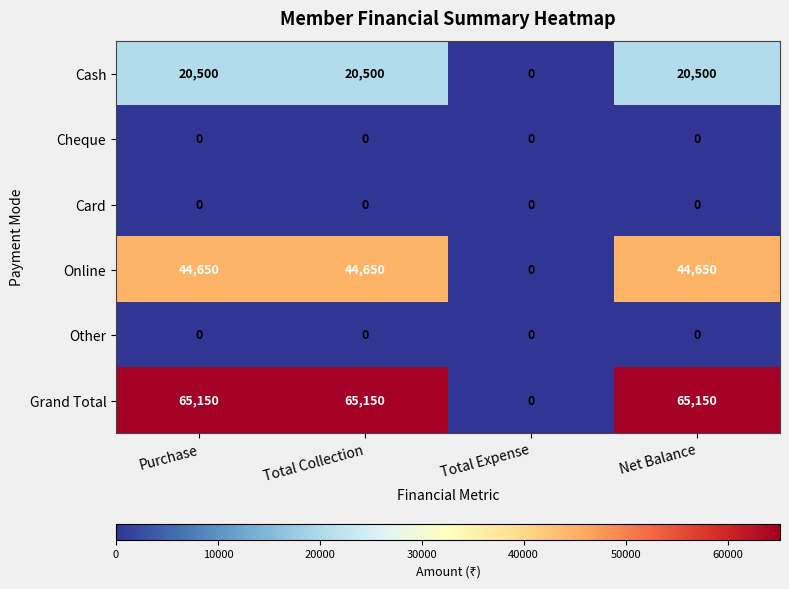

Reading left to right, list all the values displayed in this chart.

Cash: Purchase=20500	Total Collection=20500	Total Expense=0	Net Balance=20500
Cheque: Purchase=0	Total Collection=0	Total Expense=0	Net Balance=0
Card: Purchase=0	Total Collection=0	Total Expense=0	Net Balance=0
Online: Purchase=44650	Total Collection=44650	Total Expense=0	Net Balance=44650
Other: Purchase=0	Total Collection=0	Total Expense=0	Net Balance=0
Grand Total: Purchase=65150	Total Collection=65150	Total Expense=0	Net Balance=65150